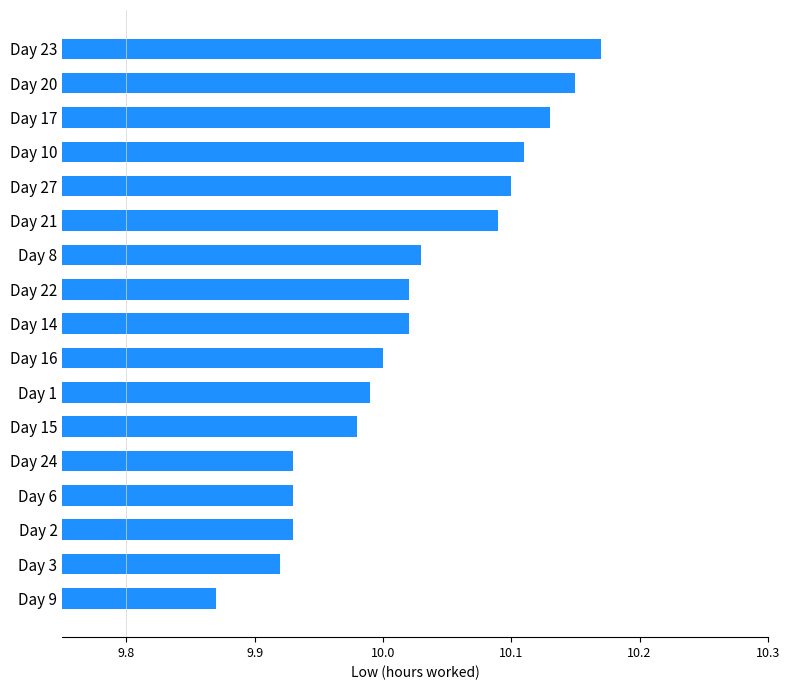

True or false: the data shows 13.9 at Day 15.

False